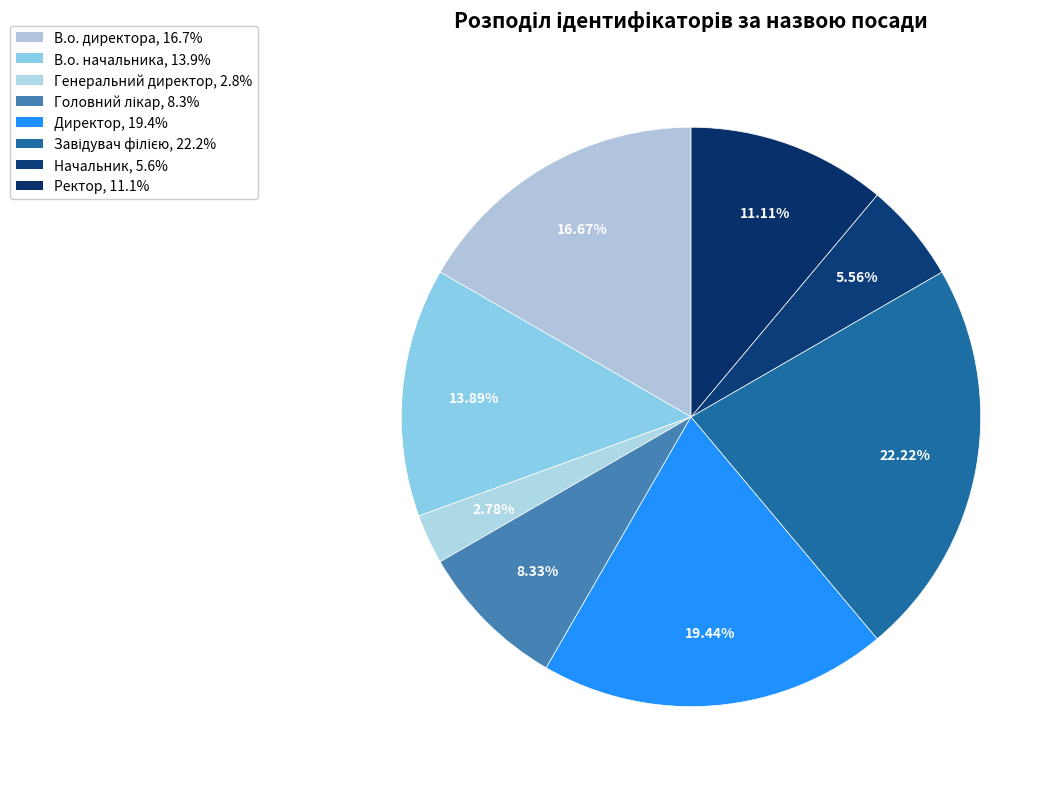

Is Ректор the majority of the pie?

No